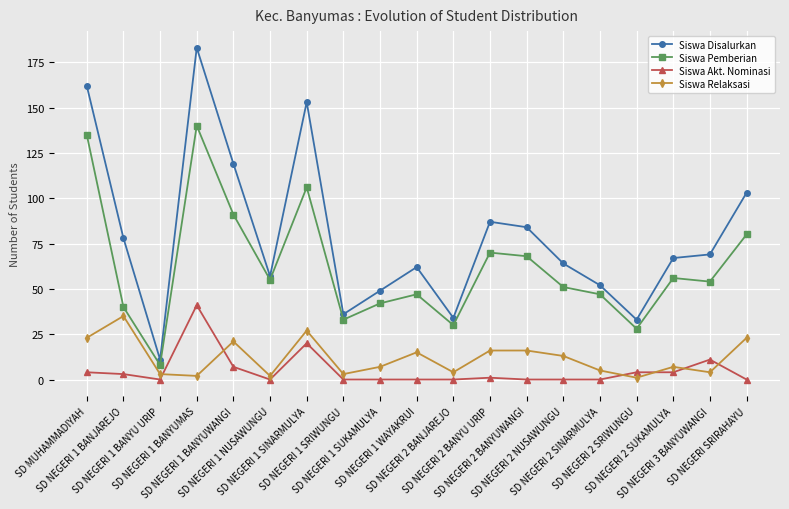

In Siswa Pemberian, how many points are higher than both neighbors (excluding endpoints)?

5